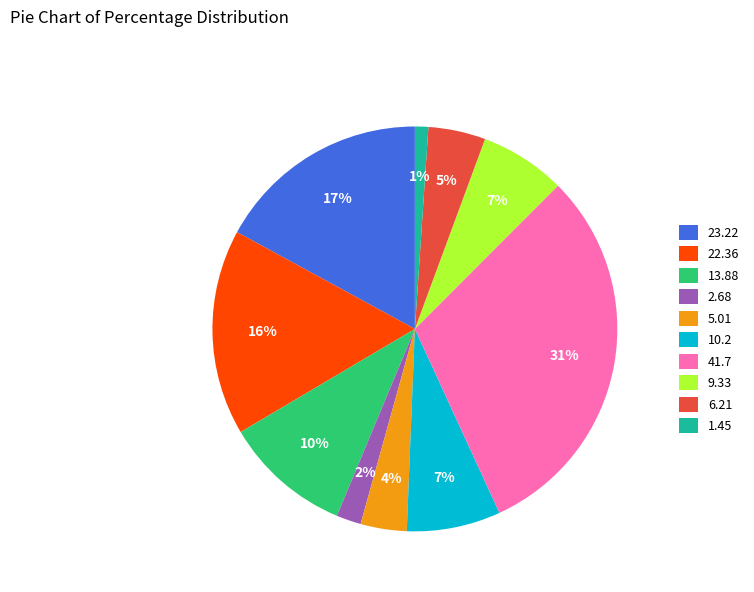

To the nearest percent, what percentage of the pie is 10.2?

7%